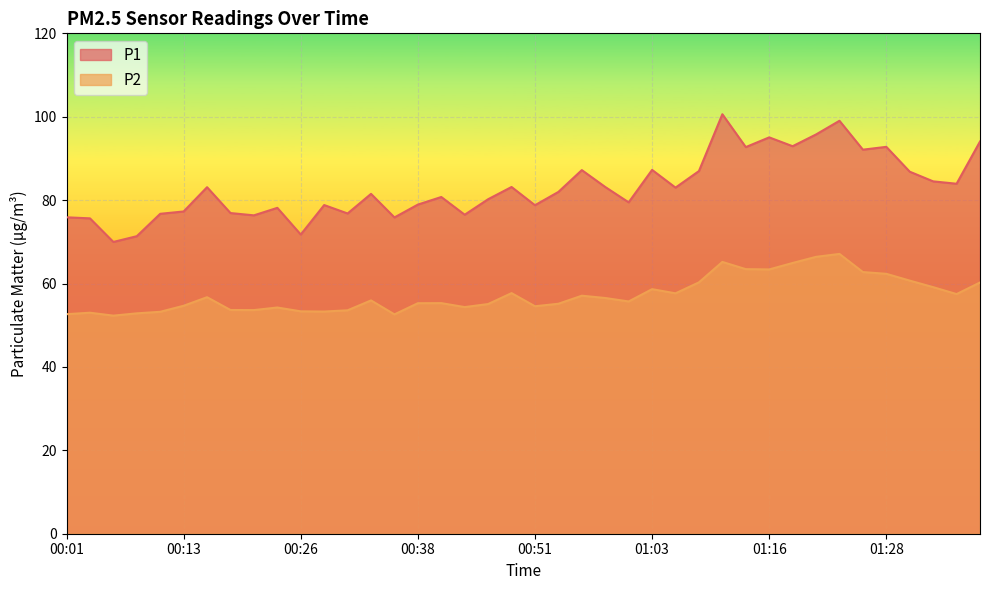

List the labels in order of P2 value, smallest first.

00:06, 00:36, 00:01, 00:08, 00:03, 00:11, 00:28, 00:26, 00:31, 00:21, 00:18, 00:23, 00:43, 00:51, 00:13, 00:46, 00:53, 00:38, 00:41, 01:01, 00:33, 00:58, 00:16, 00:56, 01:36, 01:06, 00:48, 01:03, 01:33, 01:38, 01:08, 01:31, 01:28, 01:26, 01:16, 01:13, 01:18, 01:11, 01:21, 01:23